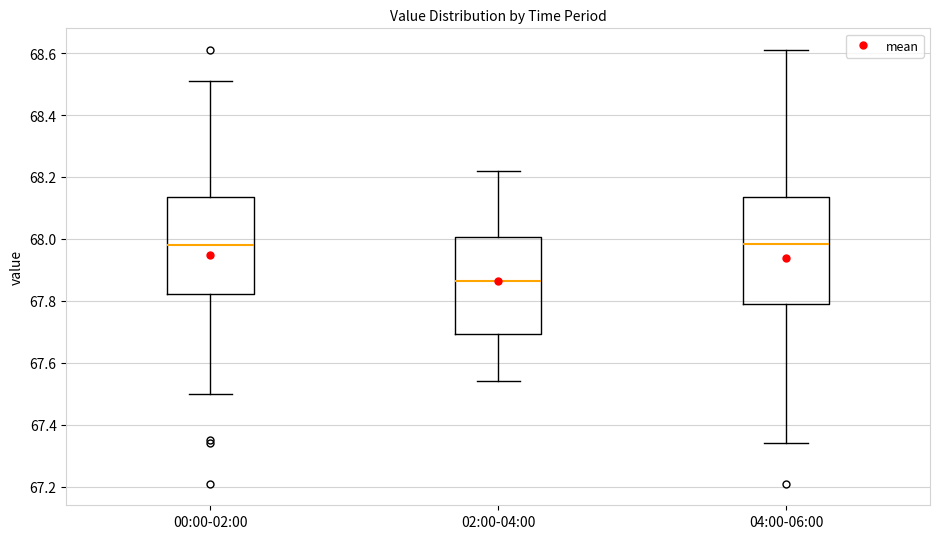

Where is the upper edge of the box for 02:00-04:00 on the y-axis? The values are not printed on the chart, so give them approximately, as read against the axis.

68.00